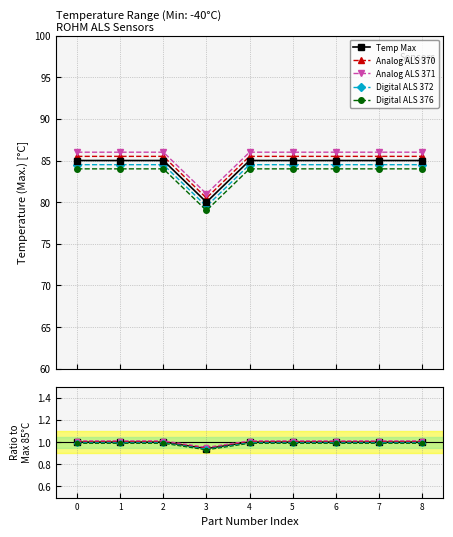

List the series in order of their peak value, lowest first.

Digital ALS 376, Digital ALS 372, Temp Max, Analog ALS 370, Analog ALS 371